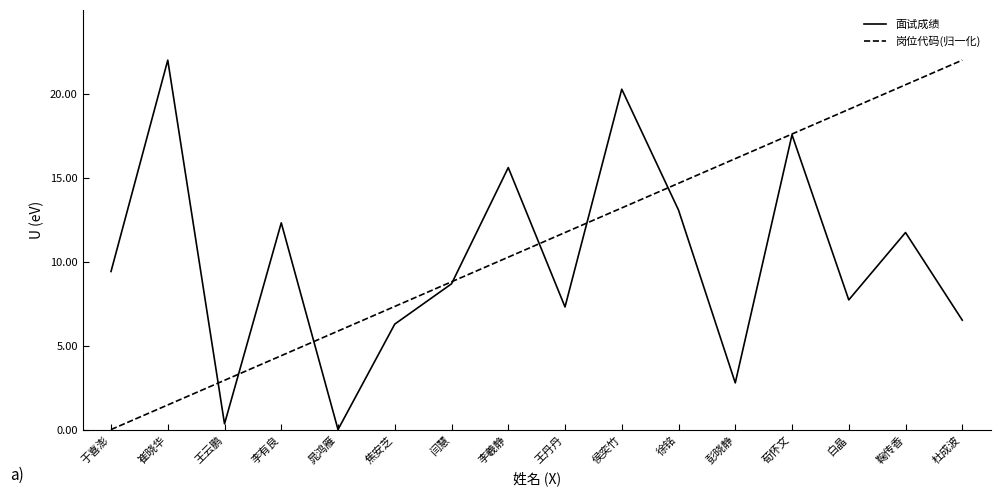

What position from the right is 晁鸿雁?

12